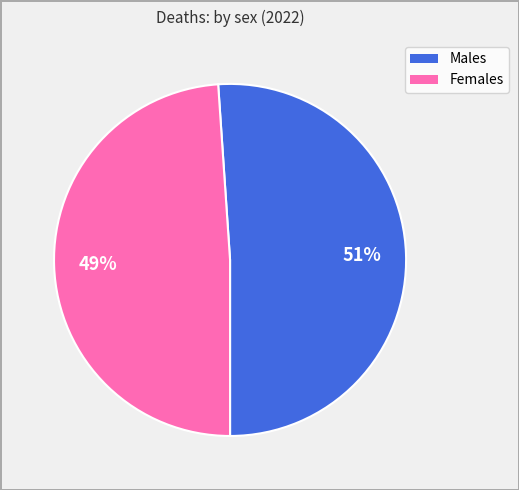

To the nearest percent, what is the average slice percentage?

50%